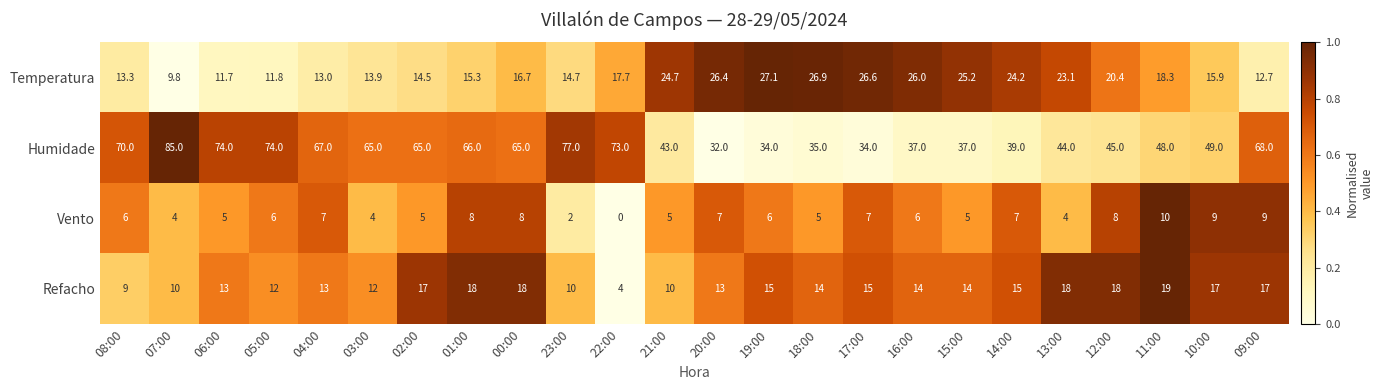

What is the difference between the highest and lowest values at 22:00?

73.0